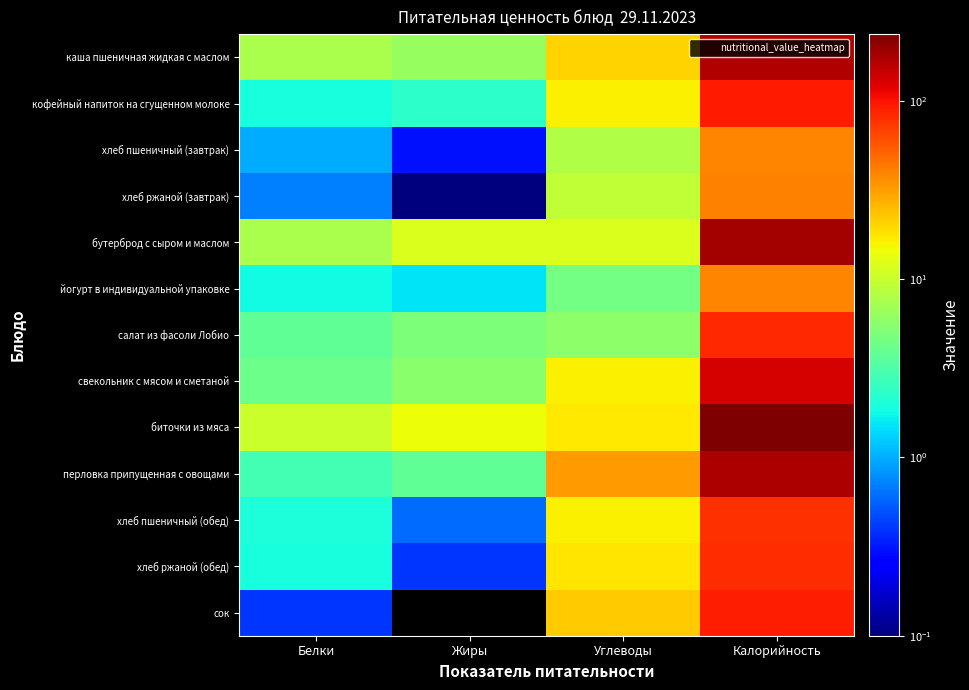

Reading right to left, list all the values displayed in this chart.

каша пшеничная жидкая с маслом: Калорийность=169.0	Углеводы=20.8	Жиры=6.2	Белки=7.5
кофейный напиток на сгущенном молоке: Калорийность=93.0	Углеводы=16.2	Жиры=2.3	Белки=1.9
хлеб пшеничный (завтрак): Калорийность=38.9	Углеводы=8.1	Жиры=0.3	Белки=1.0
хлеб ржаной (завтрак): Калорийность=40.5	Углеводы=9.4	Жиры=0.1	Белки=0.7
бутерброд с сыром и маслом: Калорийность=183.8	Углеводы=11.9	Жиры=11.8	Белки=7.5
йогурт в индивидуальной упаковке: Калорийность=38.7	Углеводы=4.5	Жиры=1.5	Белки=1.8
салат из фасоли Лобио: Калорийность=83.0	Углеводы=5.7	Жиры=5.0	Белки=3.8
свекольник с мясом и сметаной: Калорийность=131.1	Углеводы=16.2	Жиры=5.5	Белки=4.2
биточки из мяса: Калорийность=236.2	Углеводы=17.0	Жиры=14.2	Белки=10.1
перловка припущенная с овощами: Калорийность=174.2	Углеводы=32.1	Жиры=3.8	Белки=2.9
хлеб пшеничный (обед): Калорийность=77.8	Углеводы=16.2	Жиры=0.6	Белки=2.0
хлеб ржаной (обед): Калорийность=81.0	Углеводы=17.5	Жиры=0.4	Белки=1.9
сок: Калорийность=90.0	Углеводы=22.0	Жиры=0.0	Белки=0.4